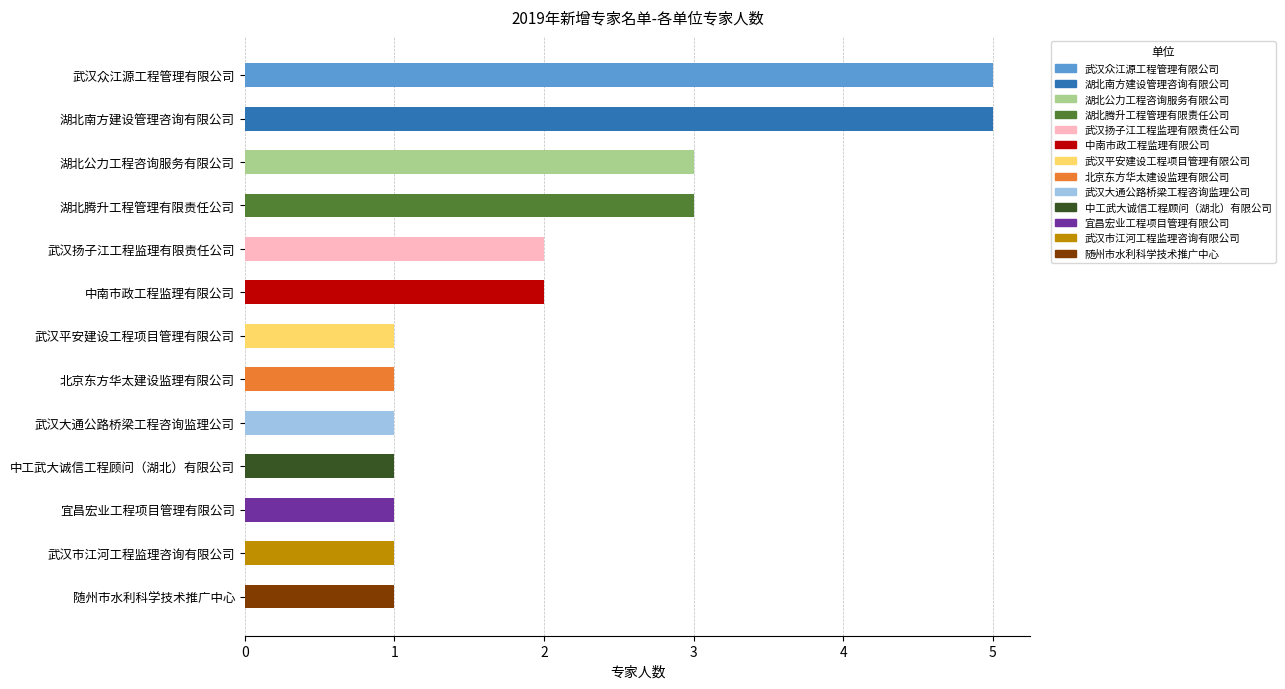

Count the values in the range 1 to 3.

11